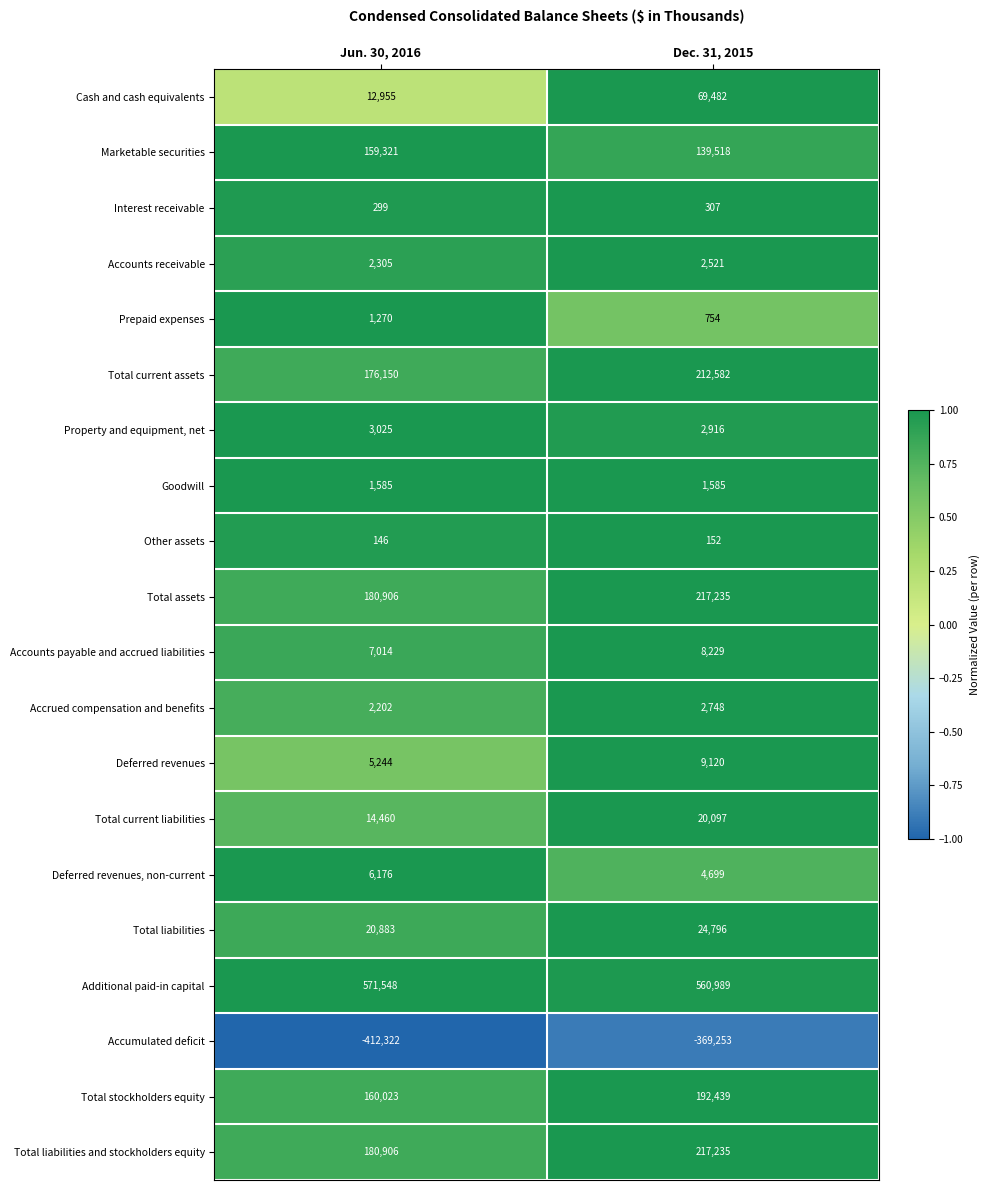

Count the number of data series in this chart.

20